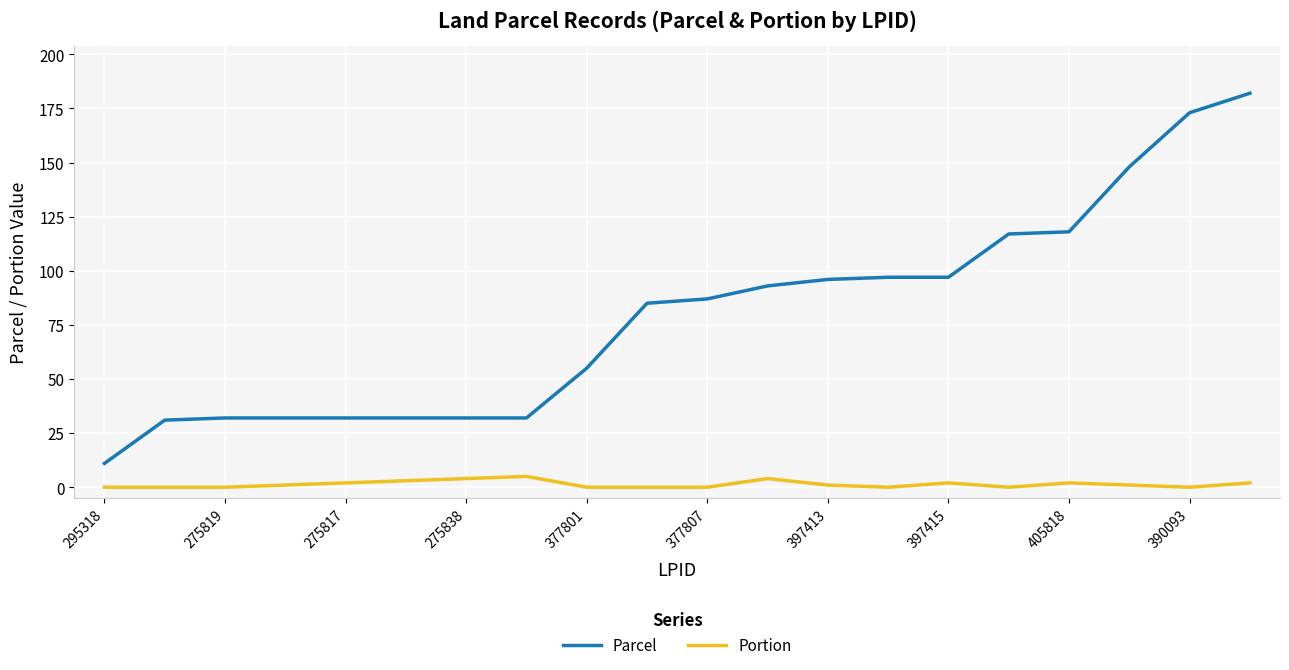

Which series has the largest total across all categories?

Parcel